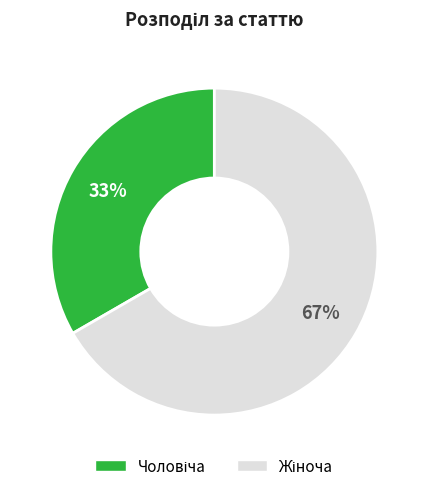

Is there any slice that represents more than half of the pie?

Yes